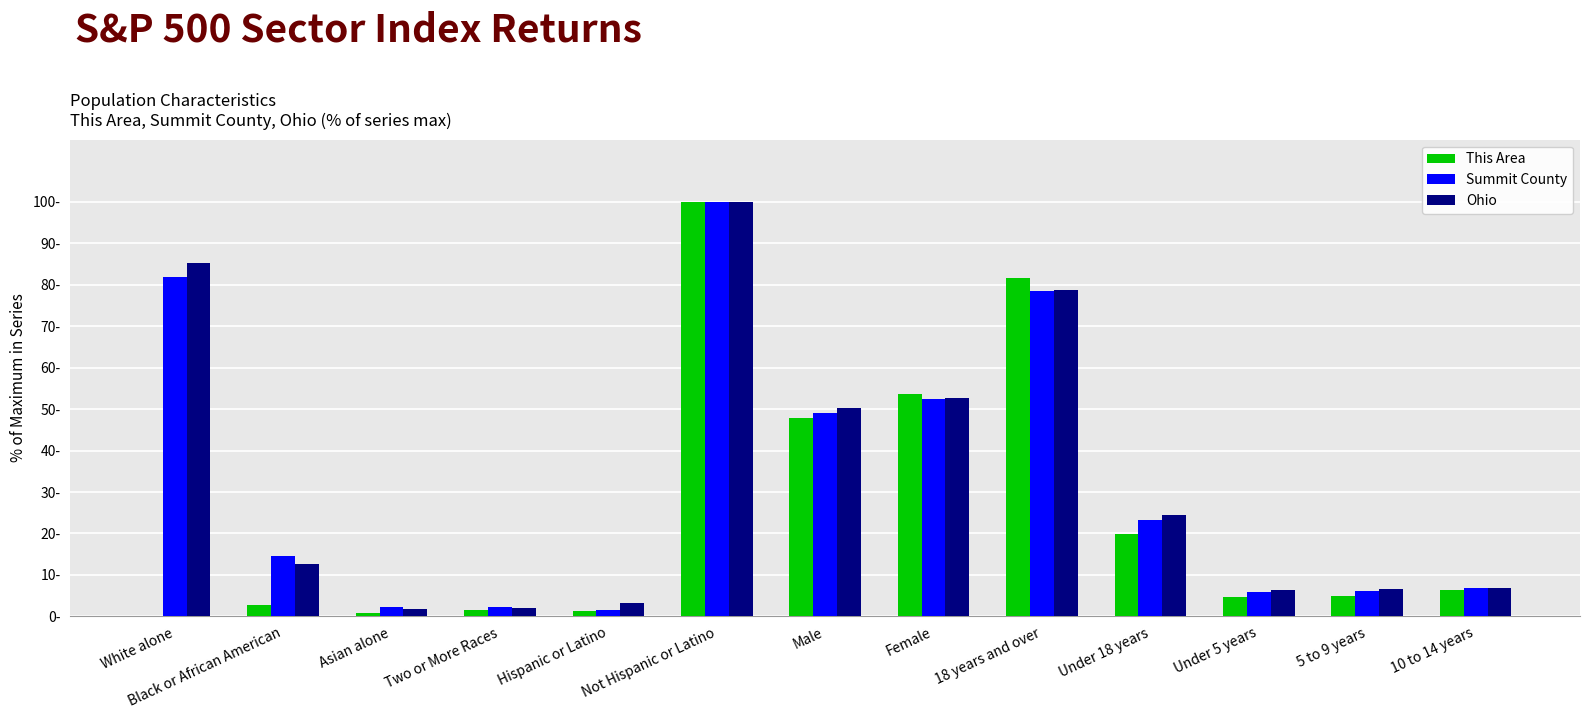

Are the bars horizontal?

No